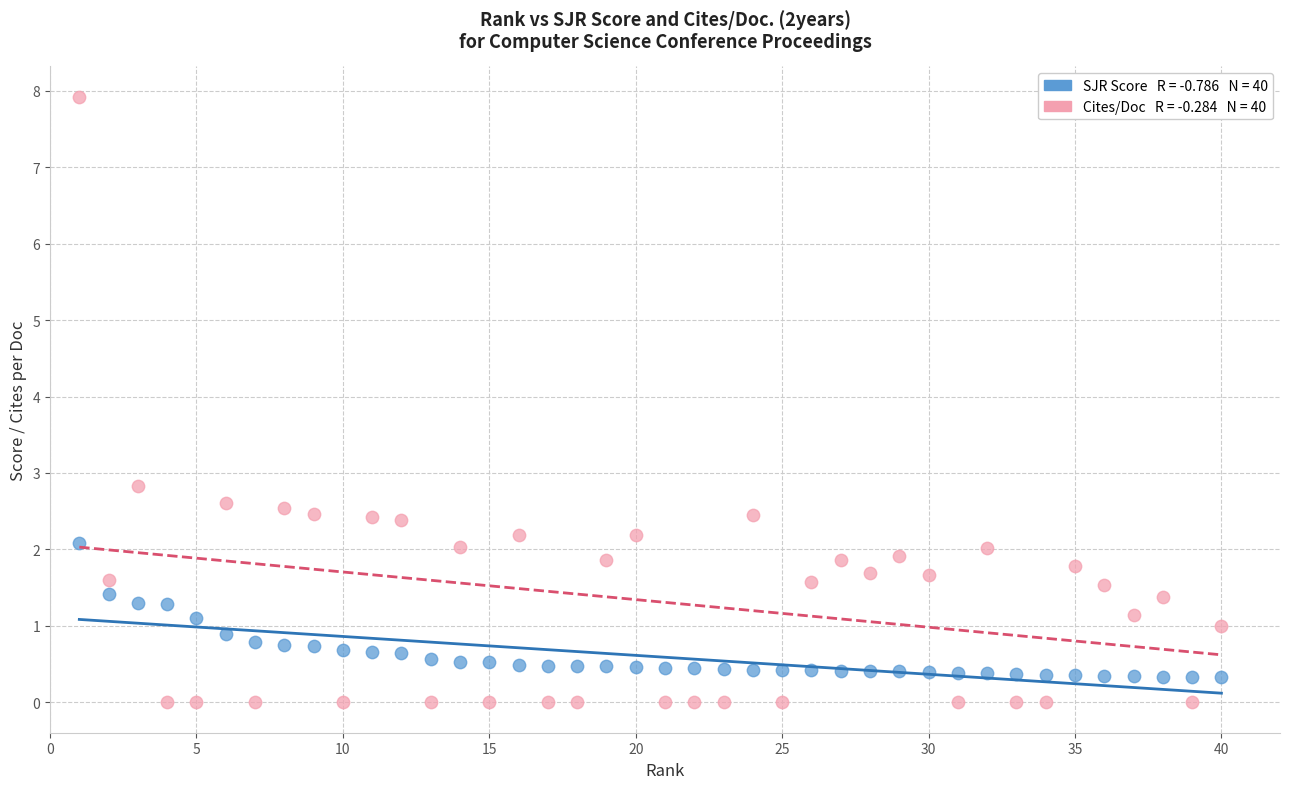

Across all series, what Y value is closest to 3?

2.8